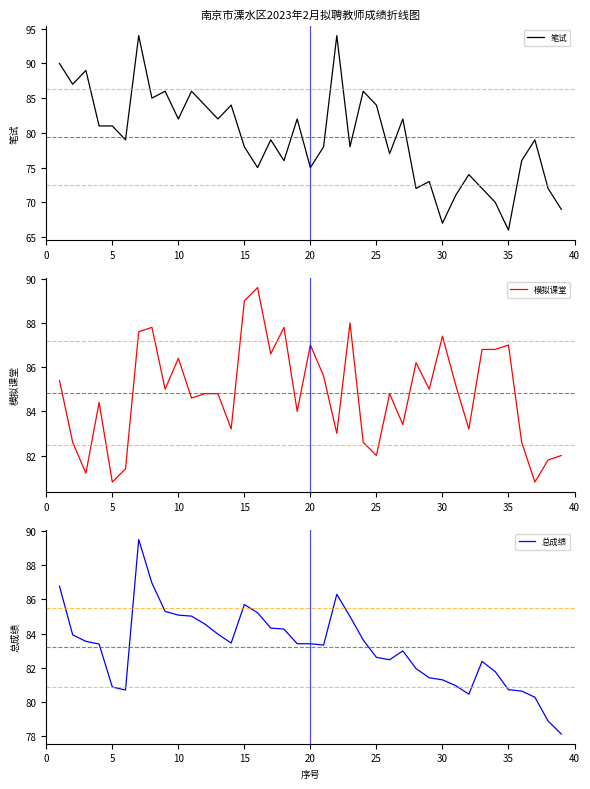

What is the maximum value shown in the chart?

94.0